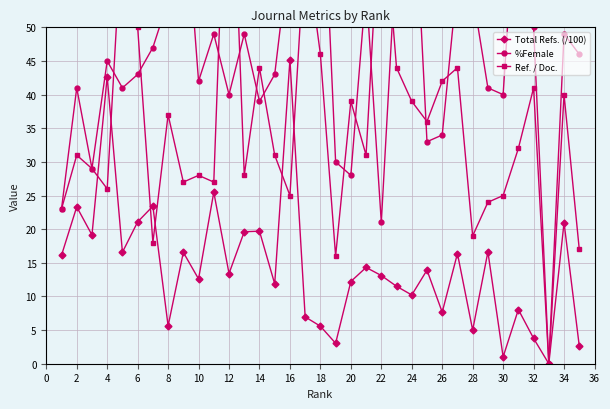

Which series ends up on top after the final intersection of %Female and Ref. / Doc.?

%Female